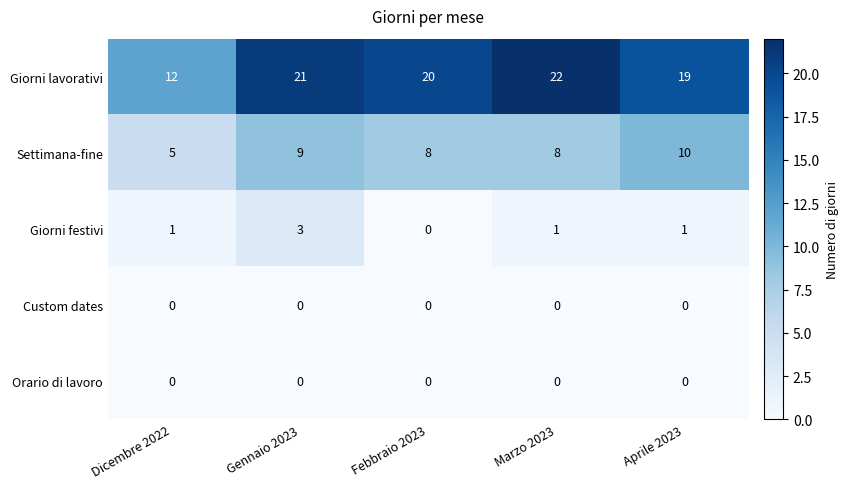

Which series has the largest range (max minus min)?

Giorni lavorativi